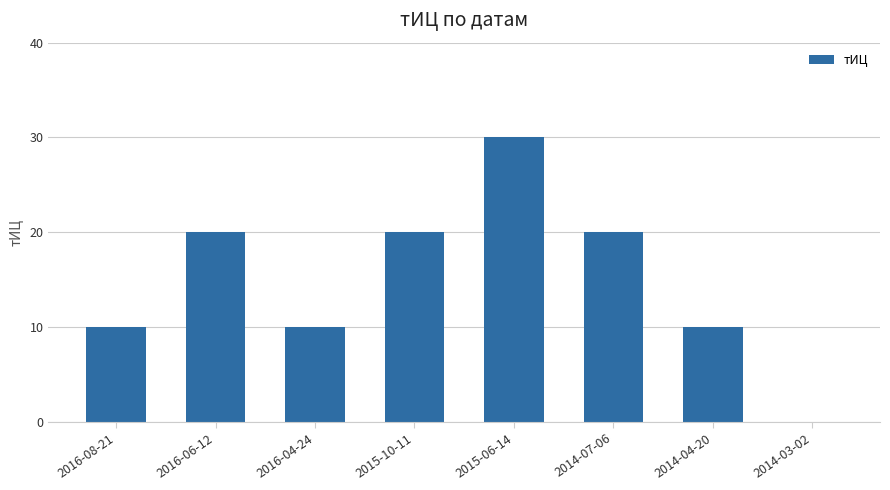

At which category does the chart reach its peak across all series?

2015-06-14